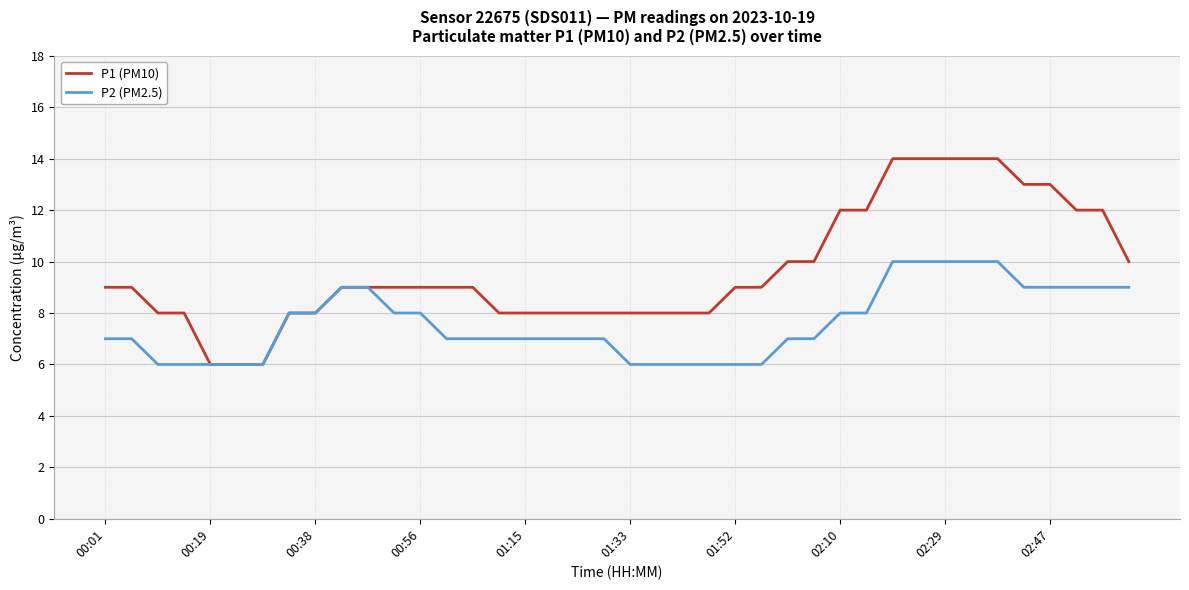

Which series has the widest spread of values?

P1 (PM10)